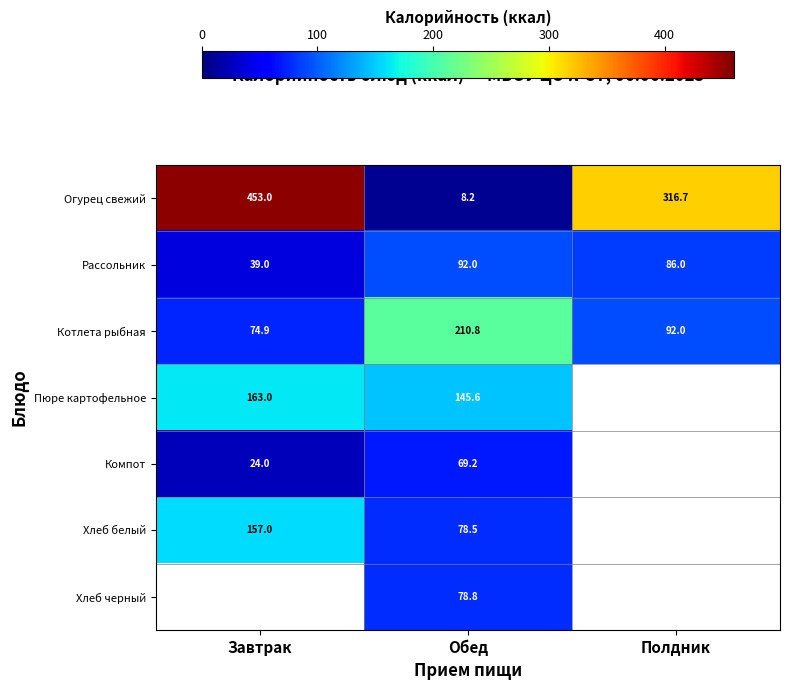

What is the minimum value shown in the chart?

8.2